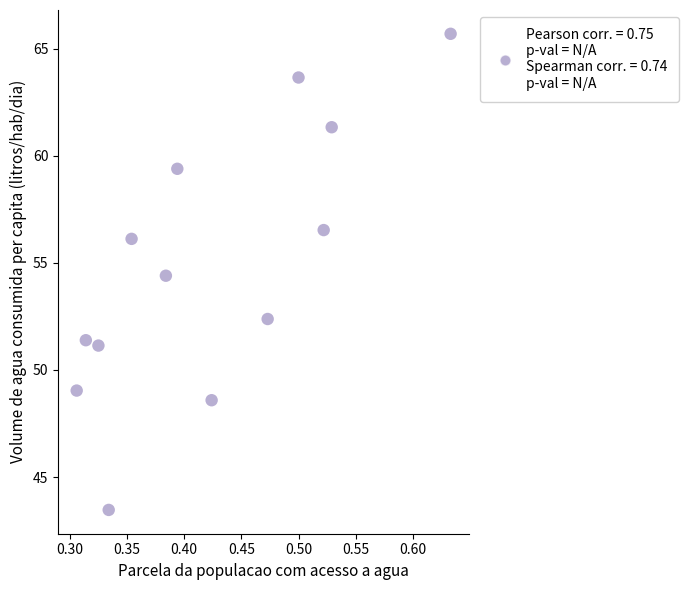

What Y value in the scatter plot is closest to 54?

54.4